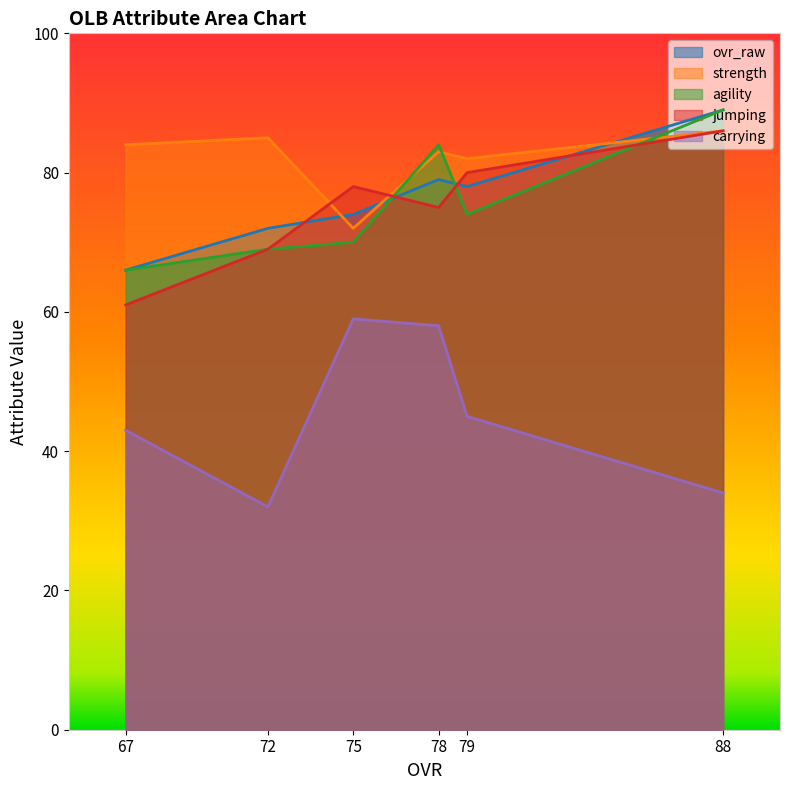

What is the difference between the maximum and second lowest values in the agility series?

20